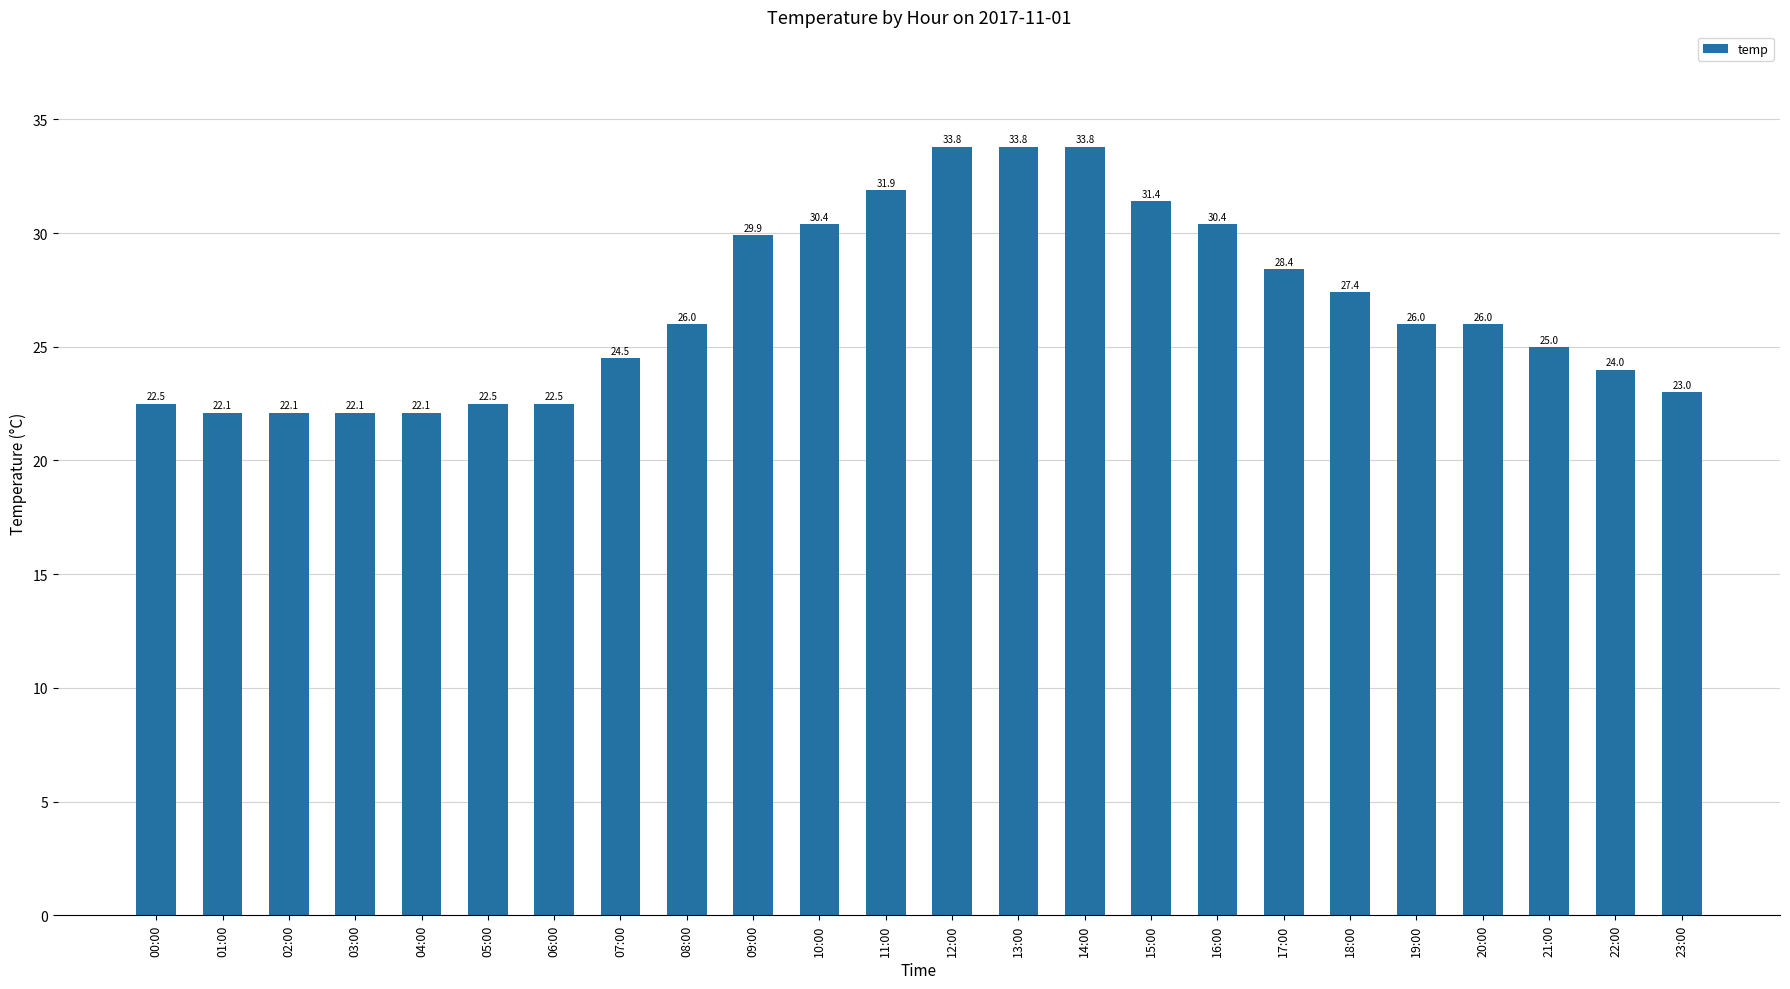

What is the change in value from 02:00 to 13:00?

+11.7